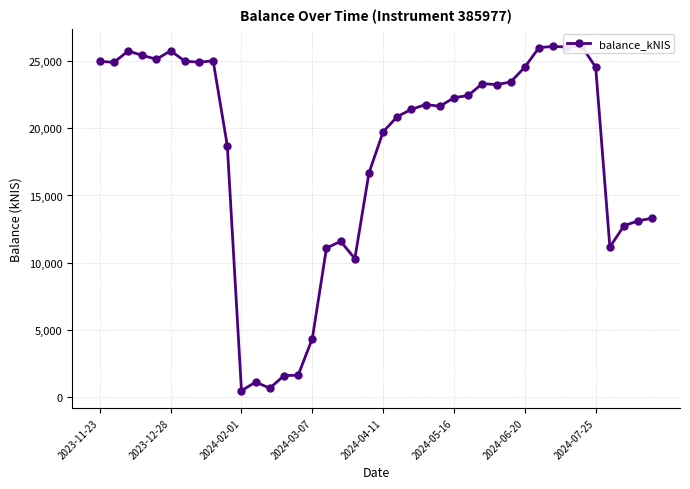

What is the smallest value displayed?

500.6